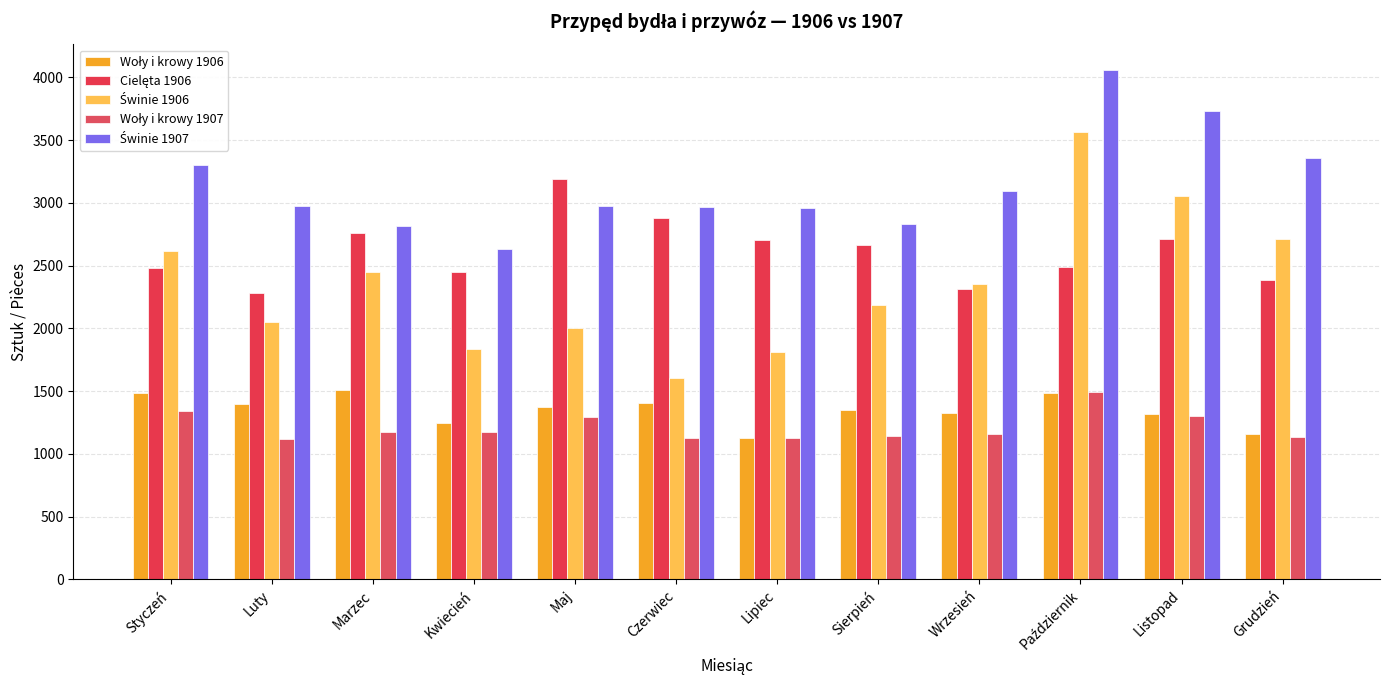

How many bars are there in each group?

5